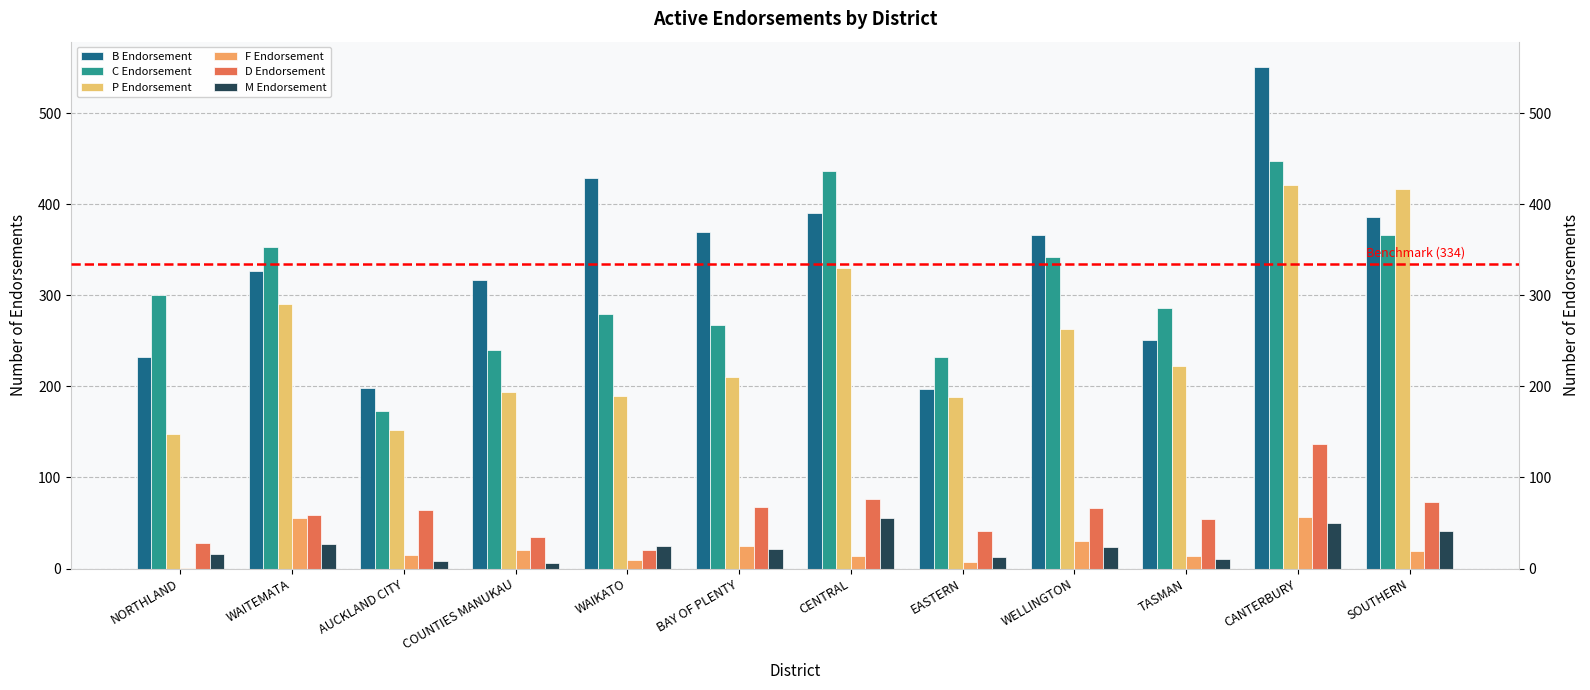

How many categories are shown in the chart?

12